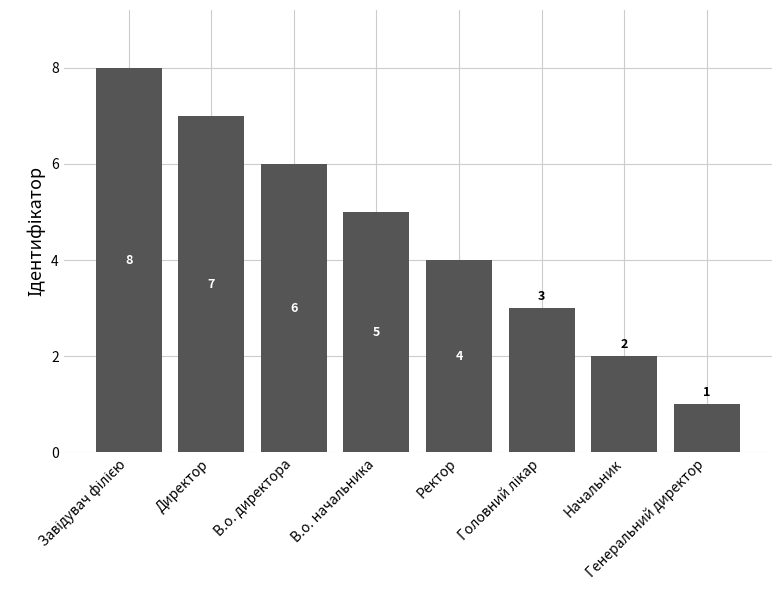

Is it true that the value at Ректор is 7?

False